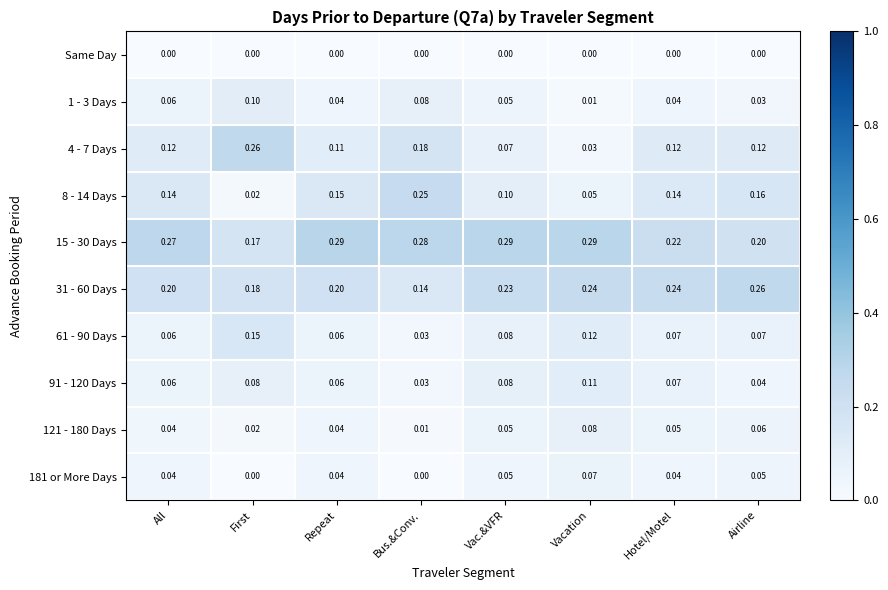

Is the value of 1 - 3 Days at Hotel/Motel greater than the value of 15 - 30 Days at Hotel/Motel?

No